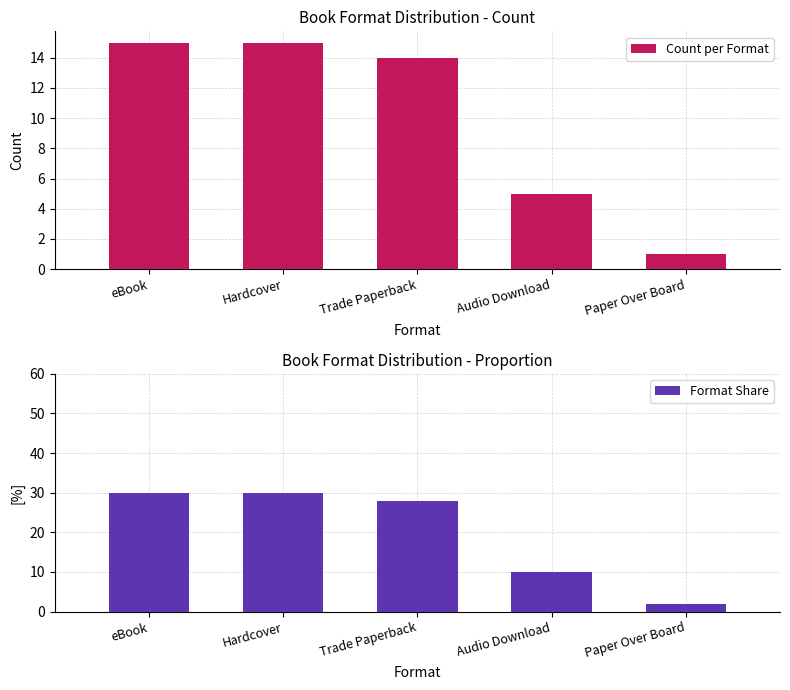

What position from the right is Paper Over Board?

1